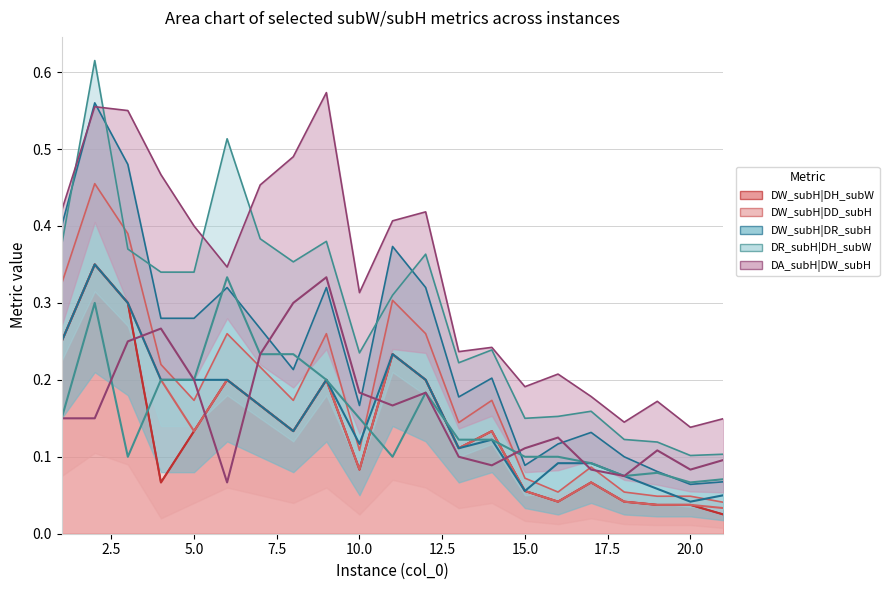

Reading left to right, what are all the values shown in this chart?

DW_subH|DH_subW: 1=0.2	2=0.3	3=0.3	4=0.1	5=0.1	6=0.2	7=0.2	8=0.1	9=0.2	10=0.1	11=0.2	12=0.2	13=0.1	14=0.1	15=0.1	16=0.0	17=0.1	18=0.0	19=0.0	20=0.0	21=0.0
DW_subH|DD_subH: 1=0.2	2=0.3	3=0.3	4=0.2	5=0.1	6=0.2	7=0.2	8=0.1	9=0.2	10=0.1	11=0.2	12=0.2	13=0.1	14=0.1	15=0.1	16=0.0	17=0.1	18=0.0	19=0.0	20=0.0	21=0.0
DW_subH|DR_subH: 1=0.2	2=0.3	3=0.3	4=0.2	5=0.2	6=0.2	7=0.2	8=0.1	9=0.2	10=0.1	11=0.2	12=0.2	13=0.1	14=0.1	15=0.1	16=0.1	17=0.1	18=0.1	19=0.1	20=0.0	21=0.1
DR_subH|DH_subW: 1=0.1	2=0.3	3=0.1	4=0.2	5=0.2	6=0.3	7=0.2	8=0.2	9=0.2	10=0.1	11=0.1	12=0.2	13=0.1	14=0.1	15=0.1	16=0.1	17=0.1	18=0.1	19=0.1	20=0.1	21=0.1
DA_subH|DW_subH: 1=0.1	2=0.1	3=0.2	4=0.3	5=0.2	6=0.1	7=0.2	8=0.3	9=0.3	10=0.2	11=0.2	12=0.2	13=0.1	14=0.1	15=0.1	16=0.1	17=0.1	18=0.1	19=0.1	20=0.1	21=0.1